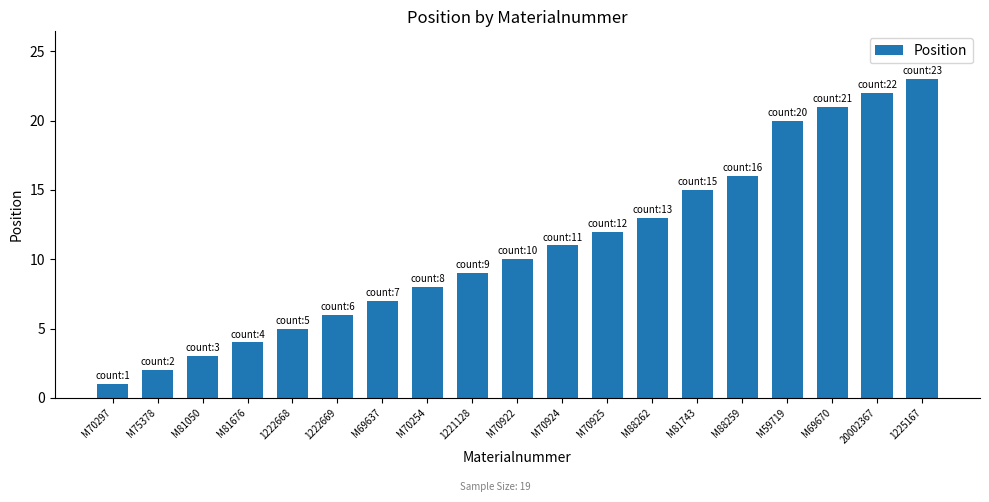

Which has a higher value, 1225167 or 1222669?

1225167